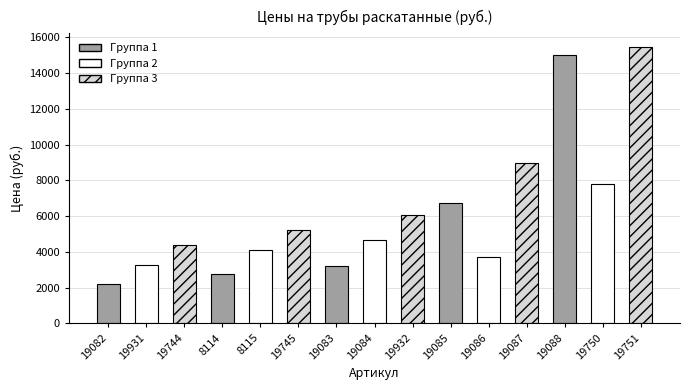

The value at 19931 is 2017. True or false?

False